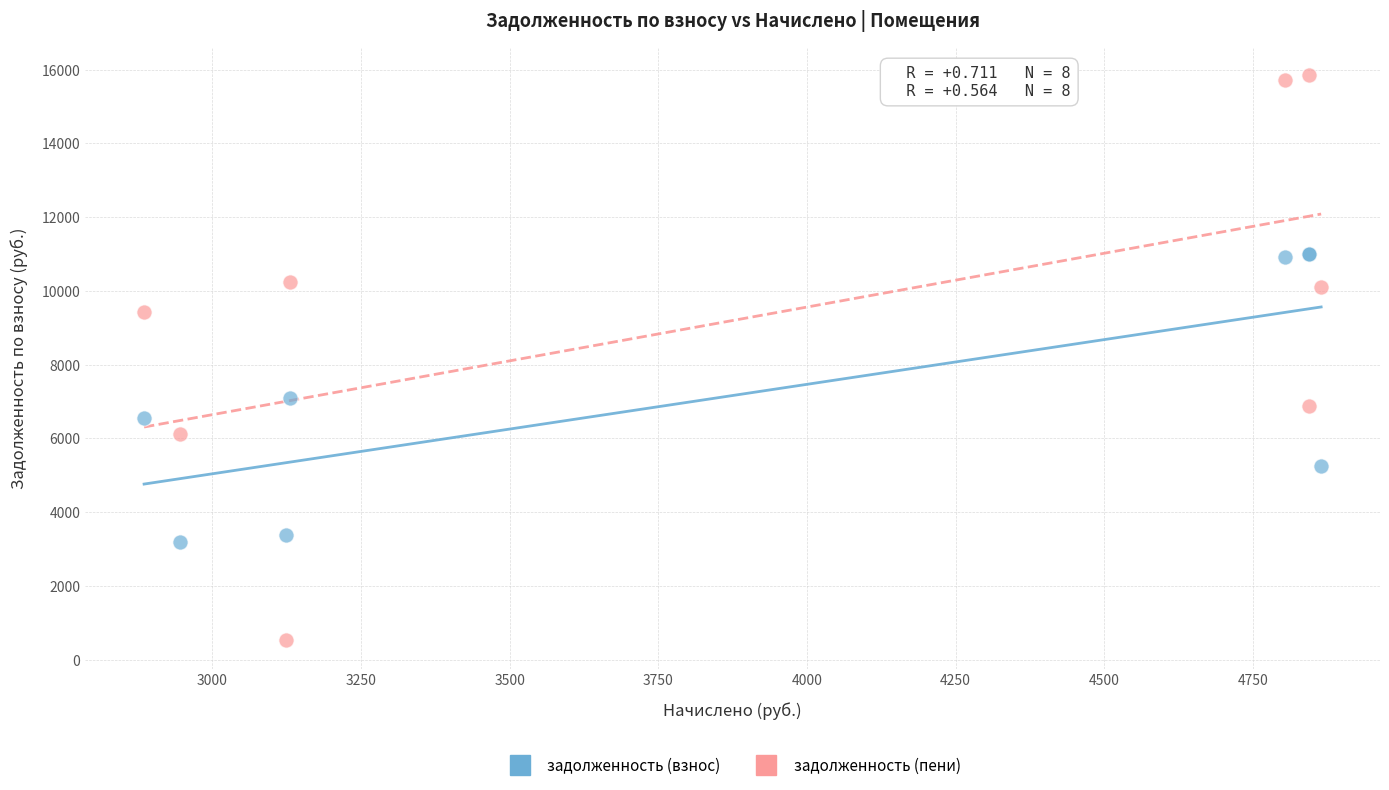

Which series contains the lowest Y value?

задолженность (пени)